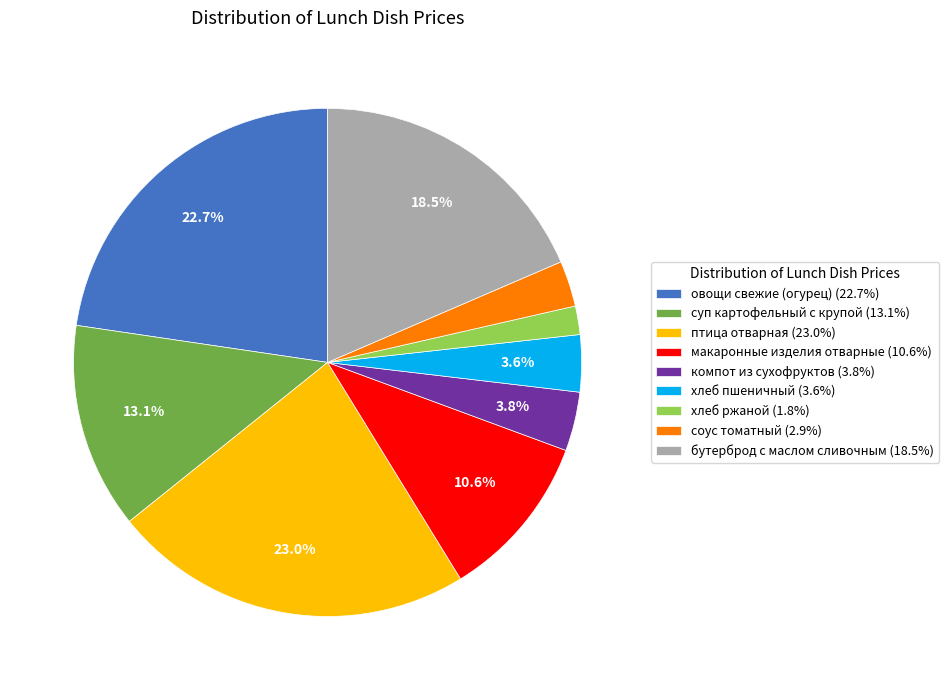

To the nearest percent, what is the combined percentage of компот из сухофруктов and хлеб пшеничный?

7%